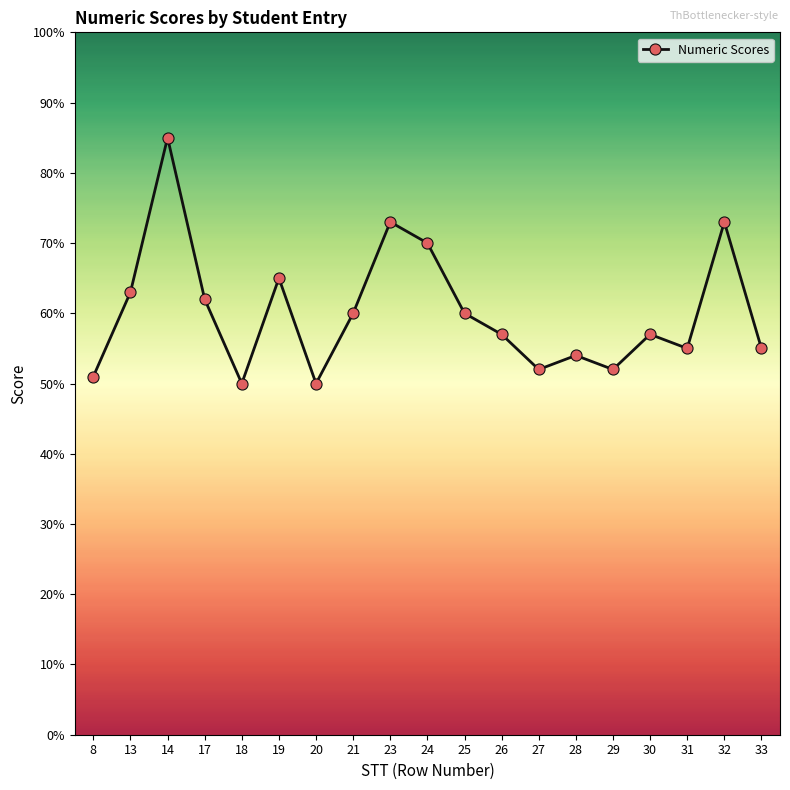

How many interior local peaks (higher than both neighbors) does the data have?

6